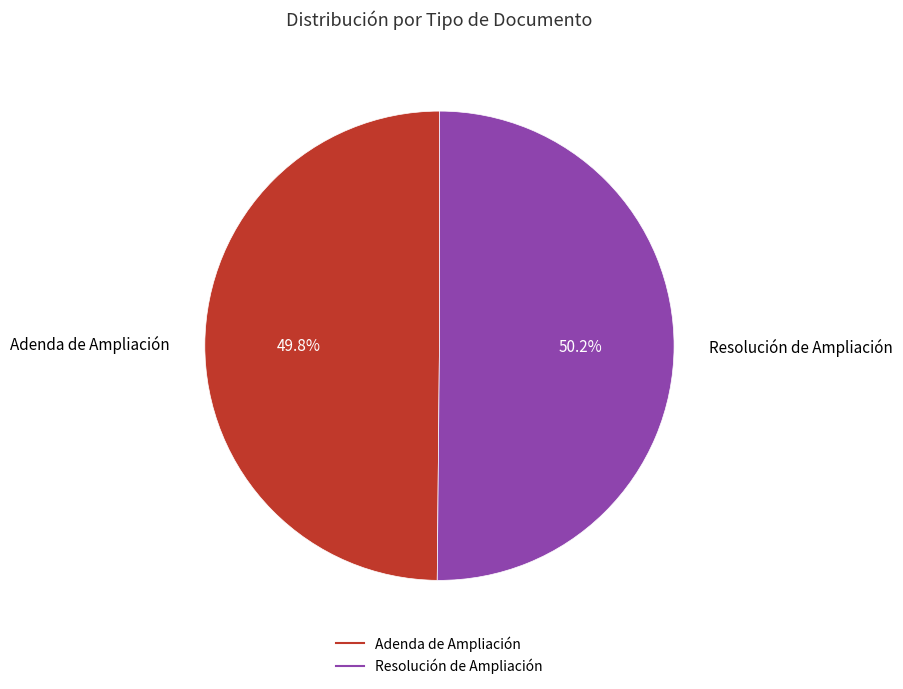

Does any single category account for the majority?

Yes